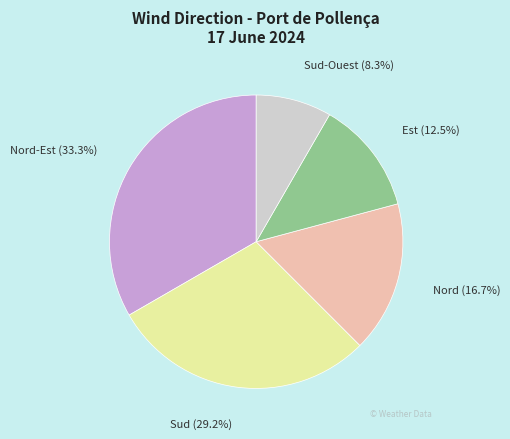

Combined, what portion of the pie is Sud and Est?

41.7%